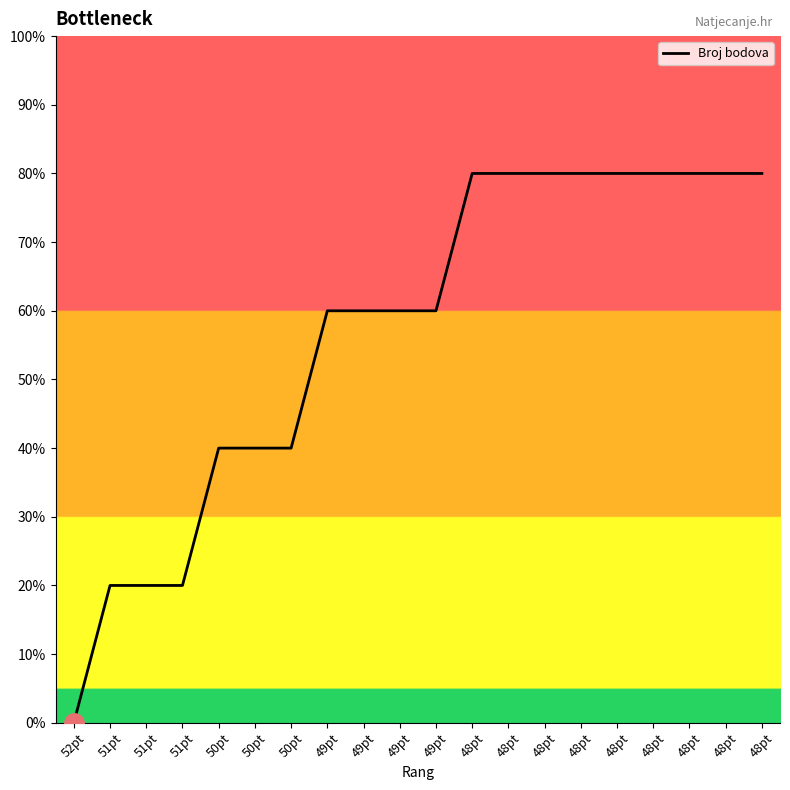

What value does the data have at 49pt, to the nearest 5?

60